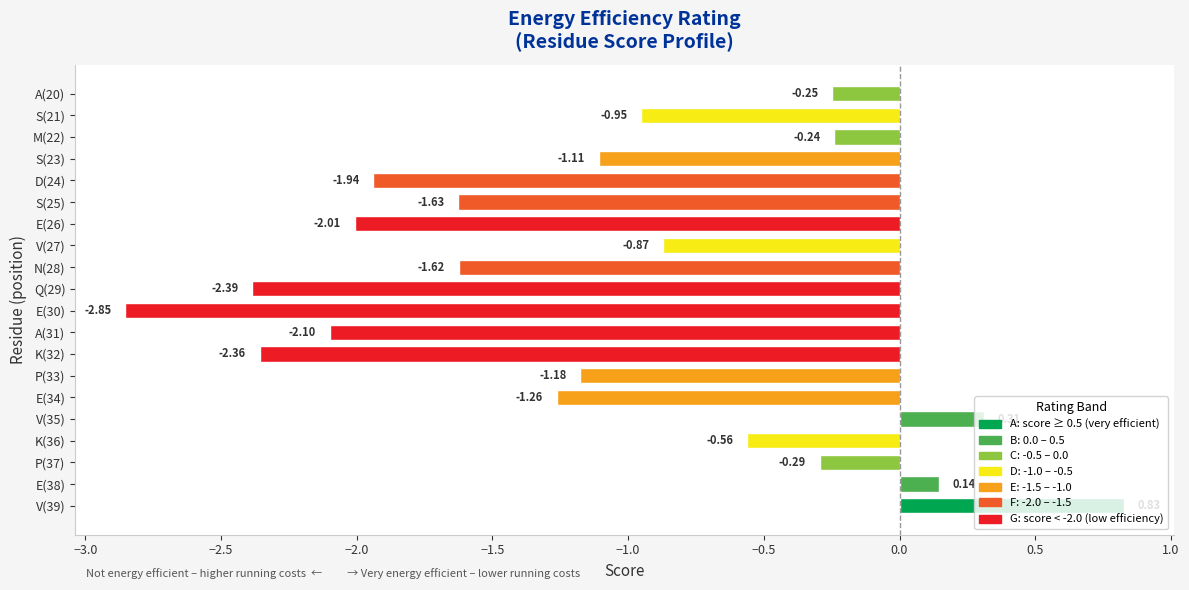

Count the number of categories in the chart.

20